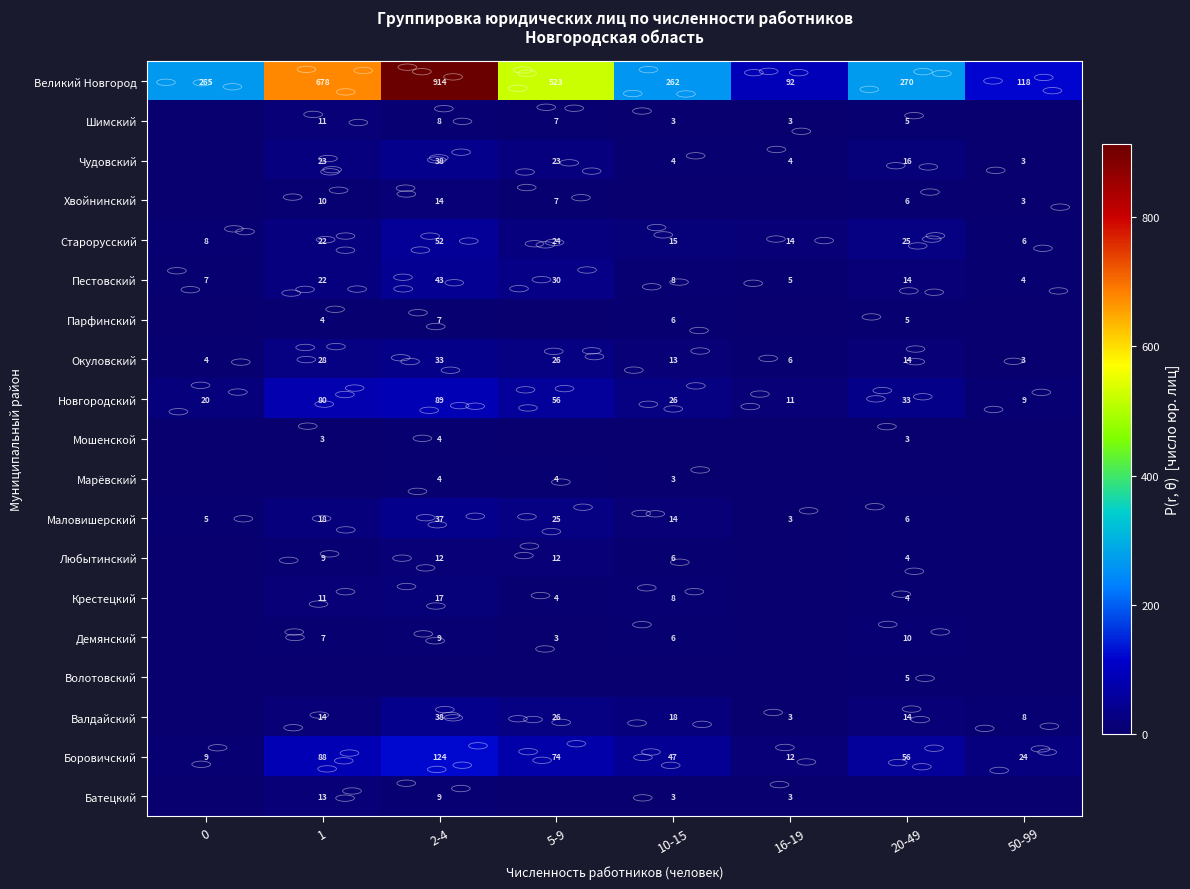

Between 2-4 and 20-49, which is larger?

2-4